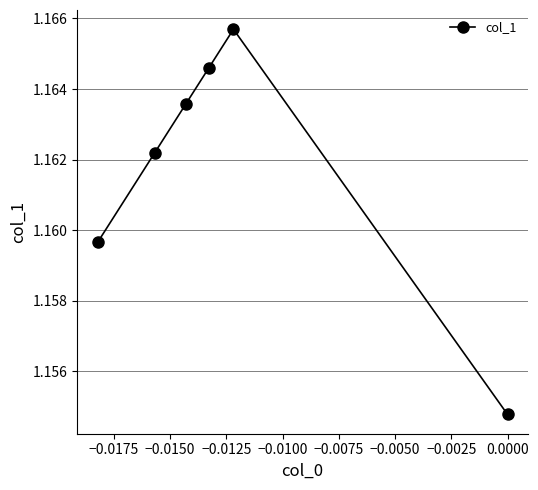

How many interior local peaks (higher than both neighbors) does the data have?

1